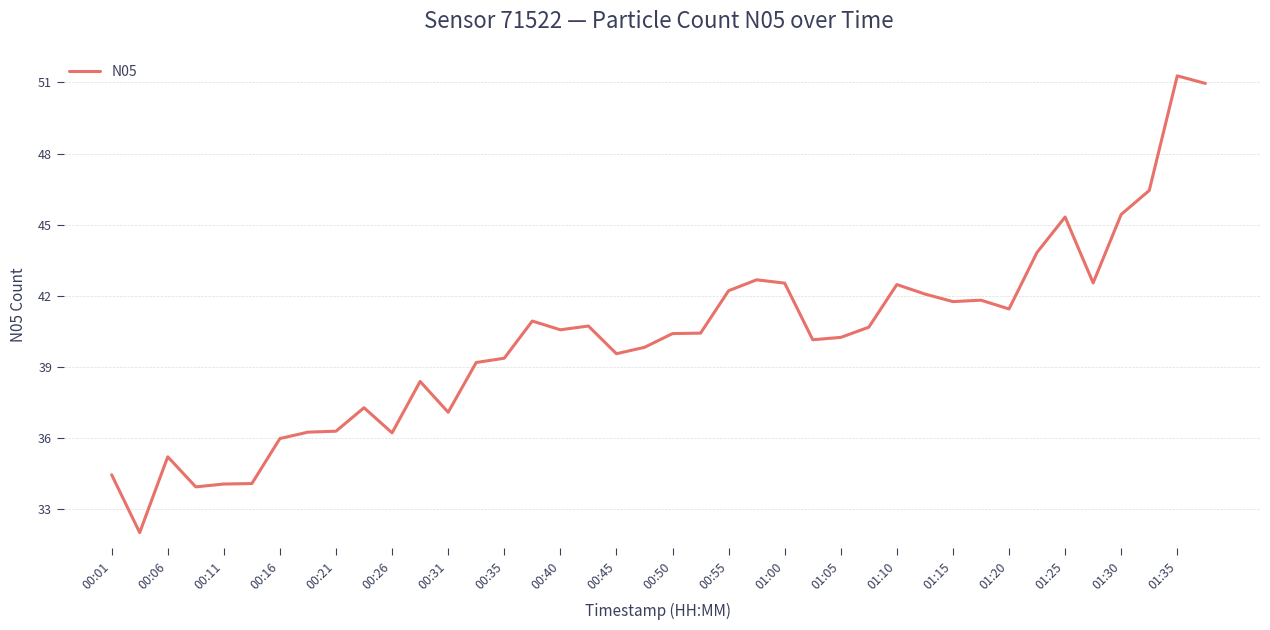

What is the maximum value shown in the chart?

51.3